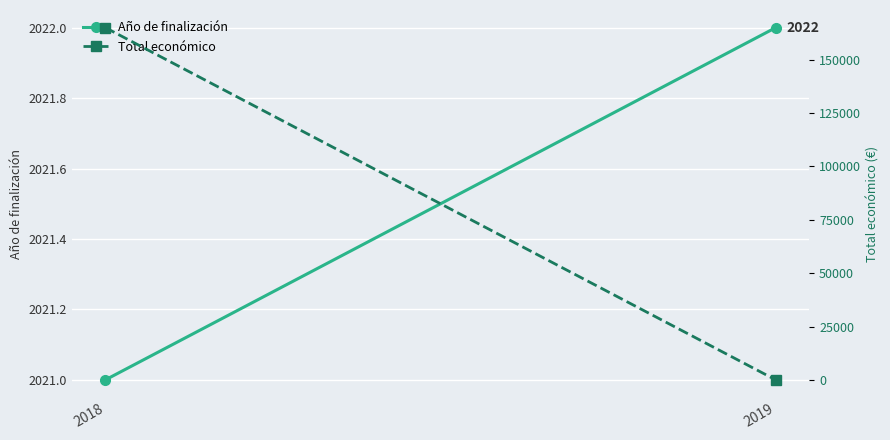

Count the number of data series in this chart.

2